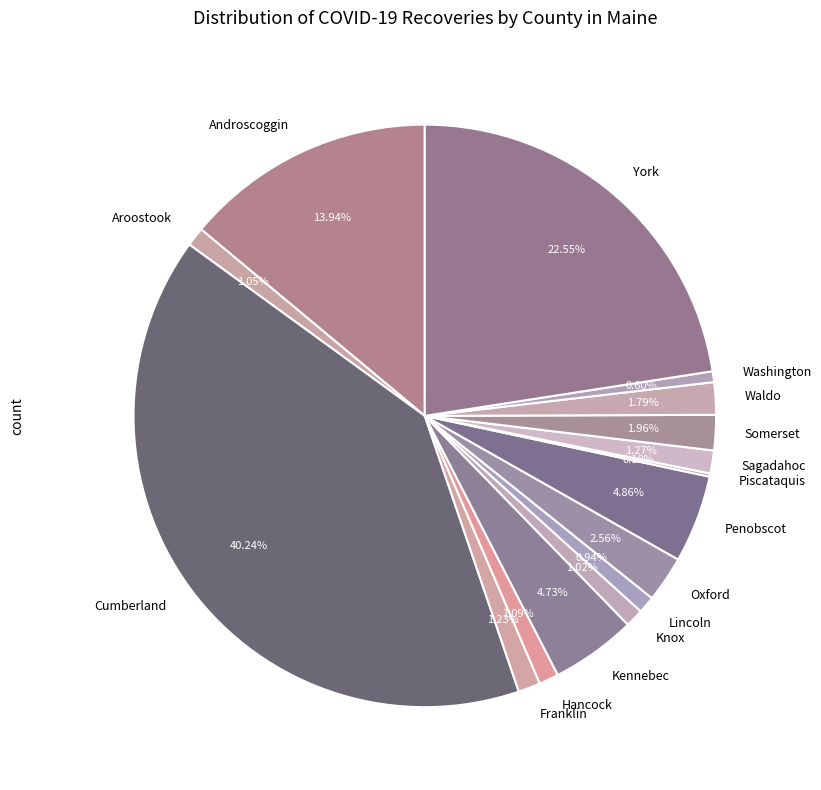

Is Knox the majority of the pie?

No